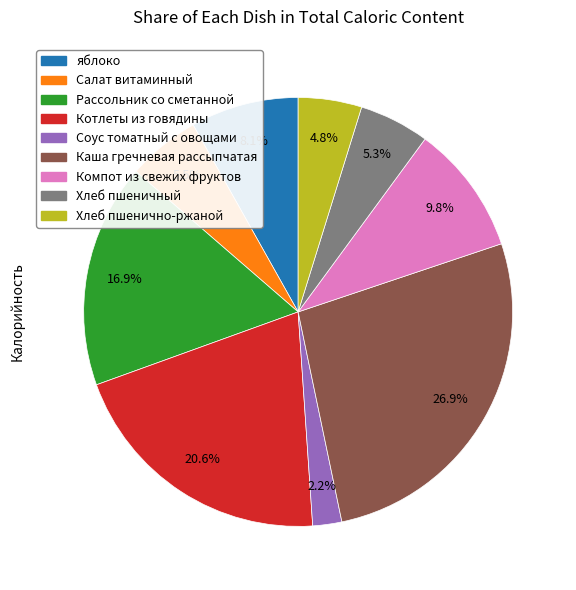

What is the smallest slice in the pie chart?

Соус томатный с овощами